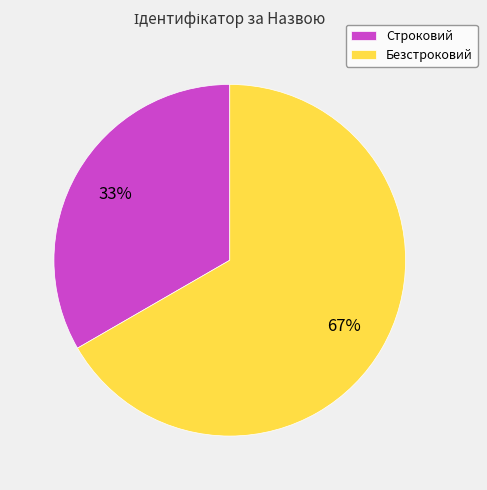

What is the largest slice in the pie chart?

Безстроковий